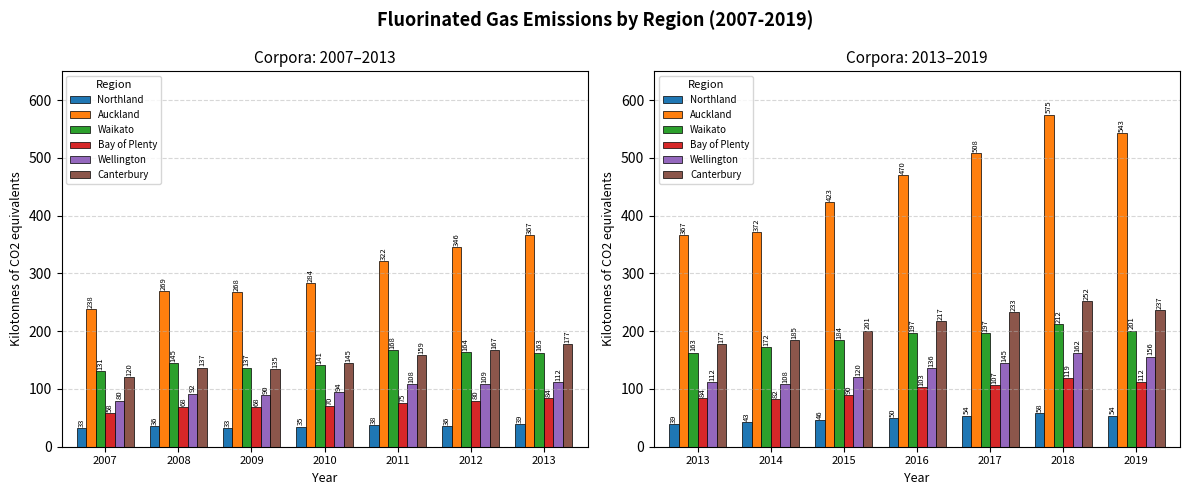

How many categories are shown in the chart?

7